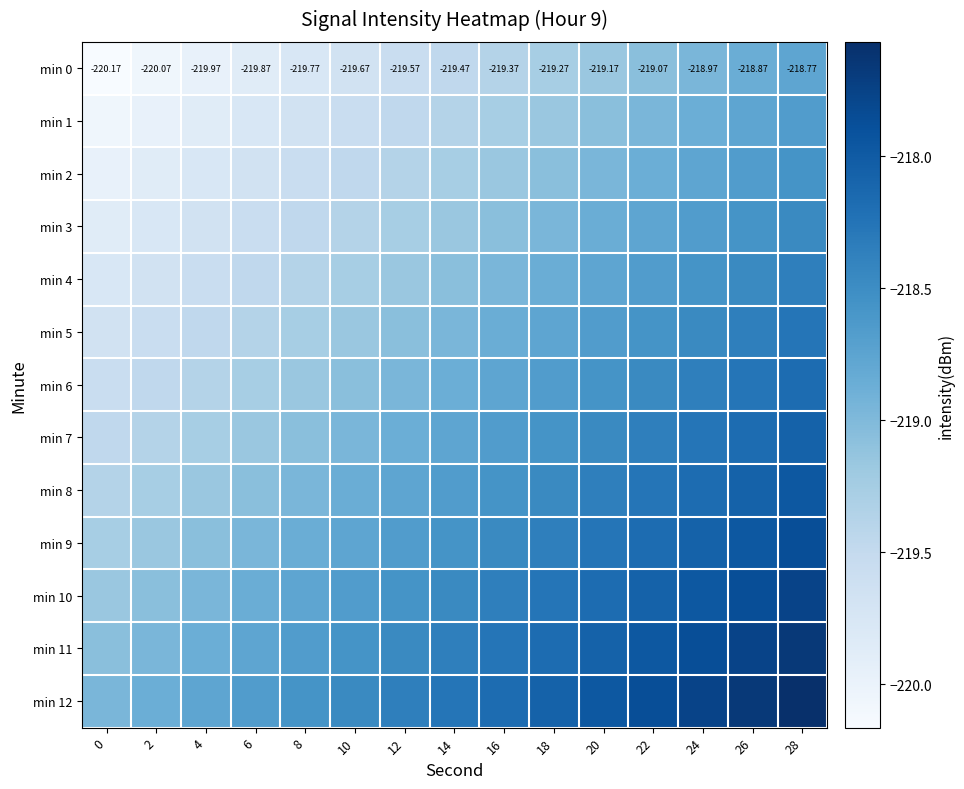

Rank the series at 8 from lowest to highest value.

min 0, min 1, min 2, min 3, min 4, min 5, min 6, min 7, min 8, min 9, min 10, min 11, min 12